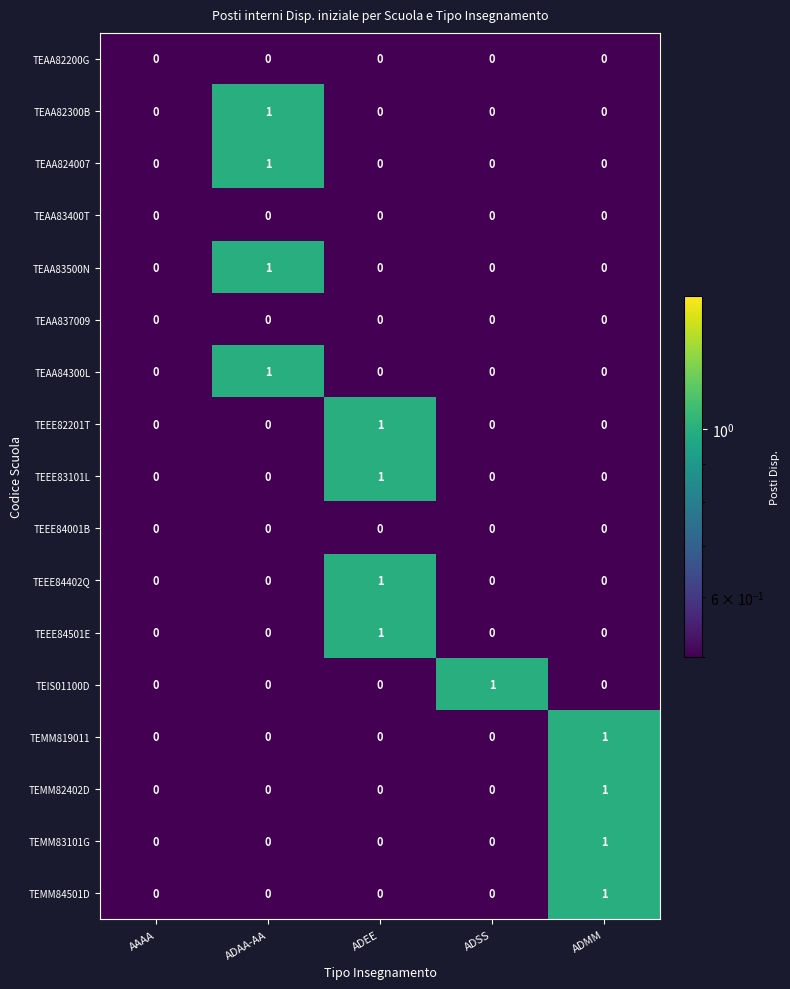

At which label does TEMM819011 reach its peak?

ADMM